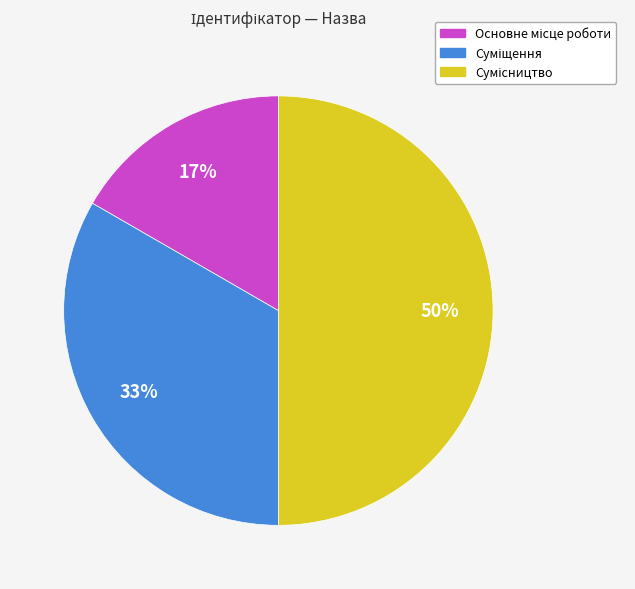

To the nearest percent, what is the difference between the largest and smallest slice percentages?

33%